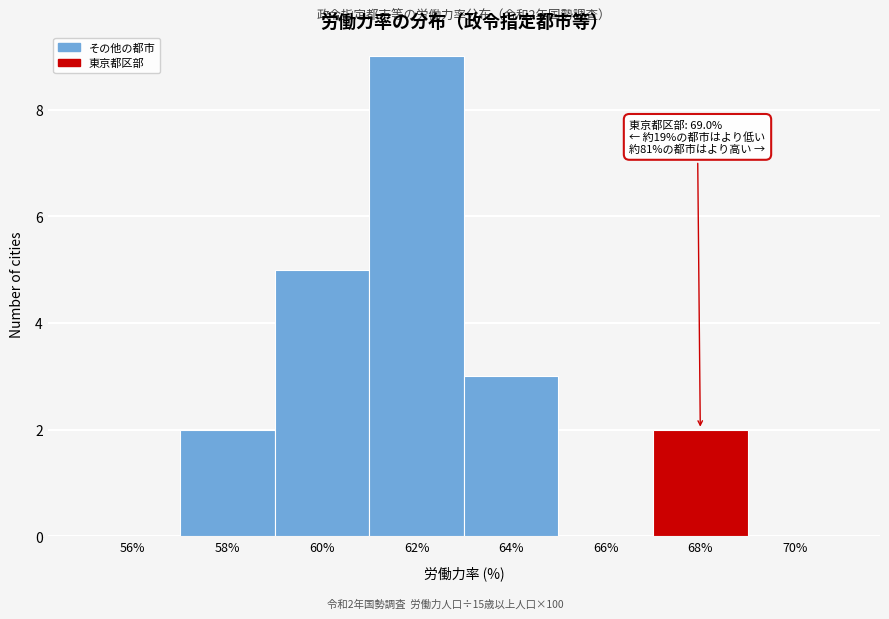

Reading left to right, what are all the values shown in this chart?

56%=0	58%=2	60%=5	62%=9	64%=3	66%=0	68%=2	70%=0